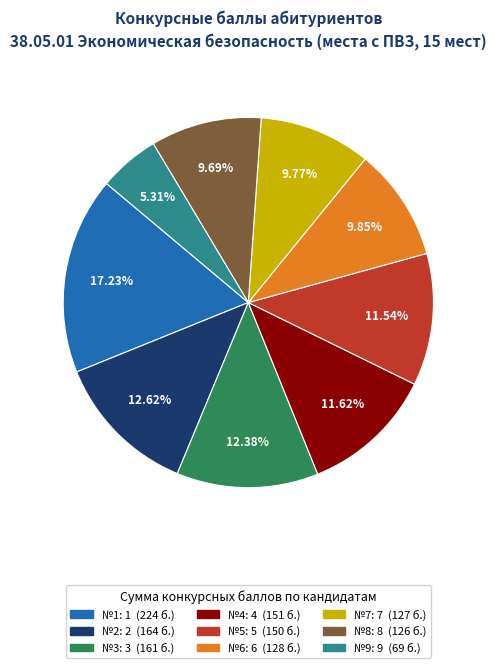

Is there a majority slice in this chart?

No